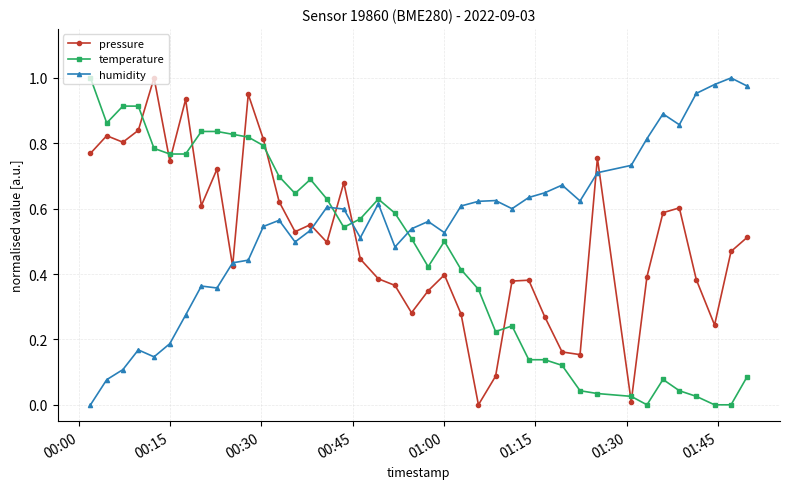

After their last crossing, which series has the higher values: humidity or temperature?

humidity